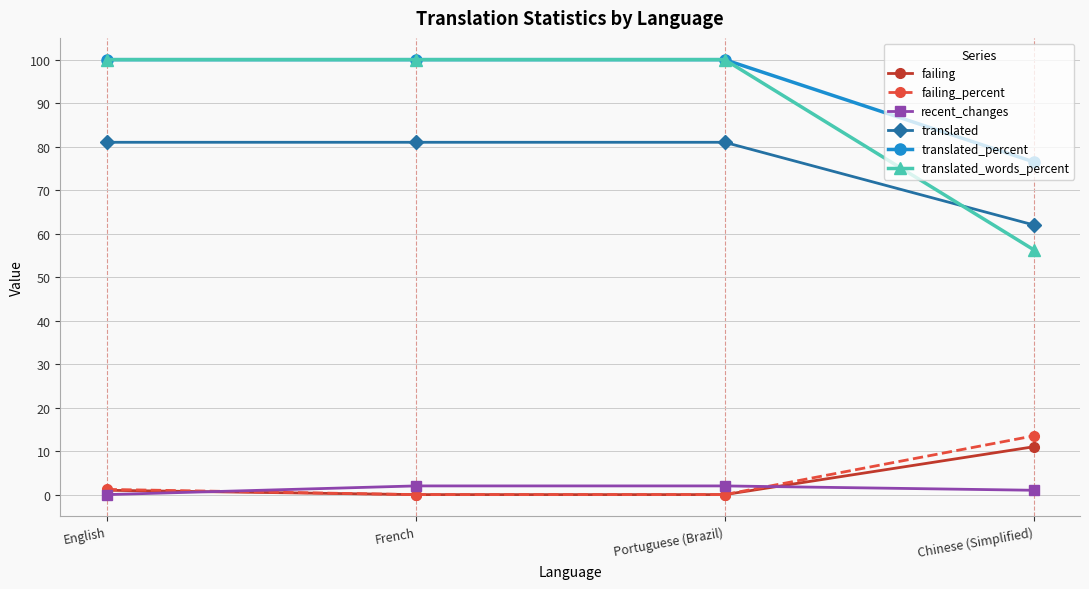

What is the greatest value displayed?

100.0